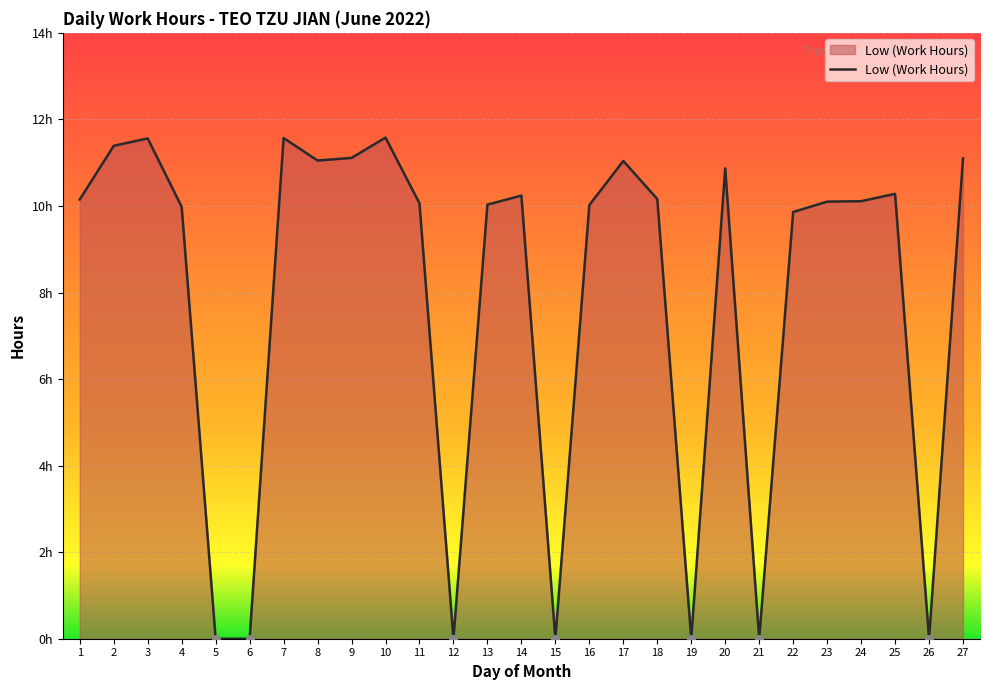

Approximately how many times larger is the value at 16 compared to 7?

0.9